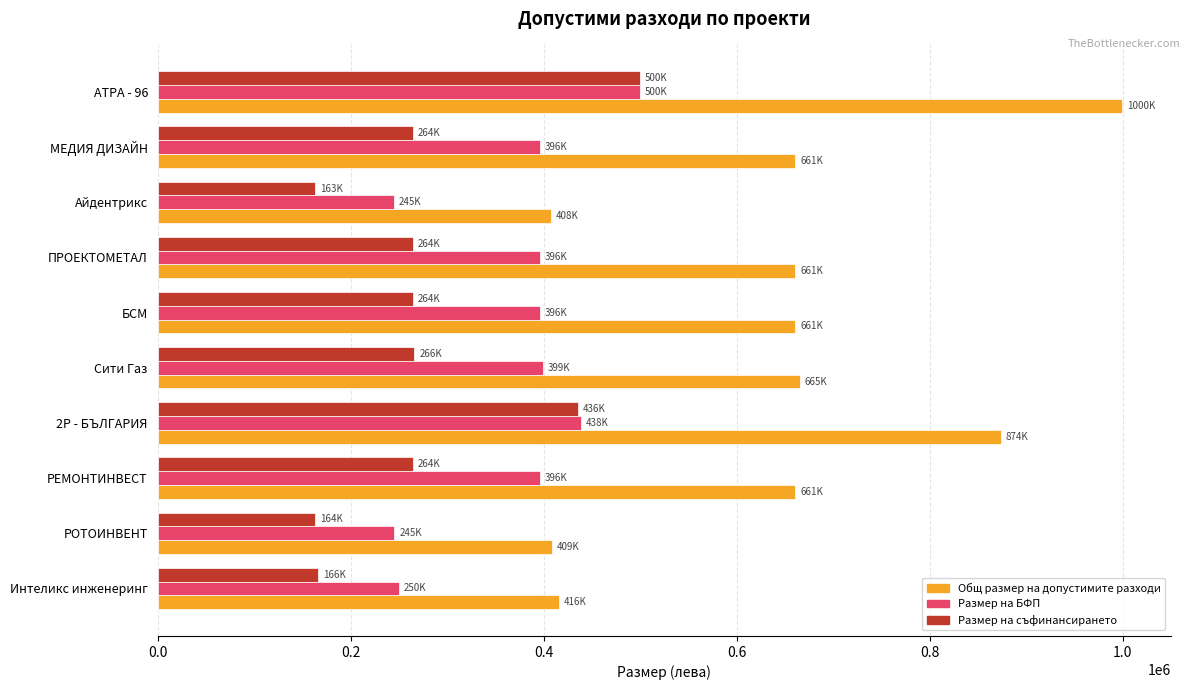

The value of Размер на съфинансирането at Айдентрикс is 278772.0. True or false?

False